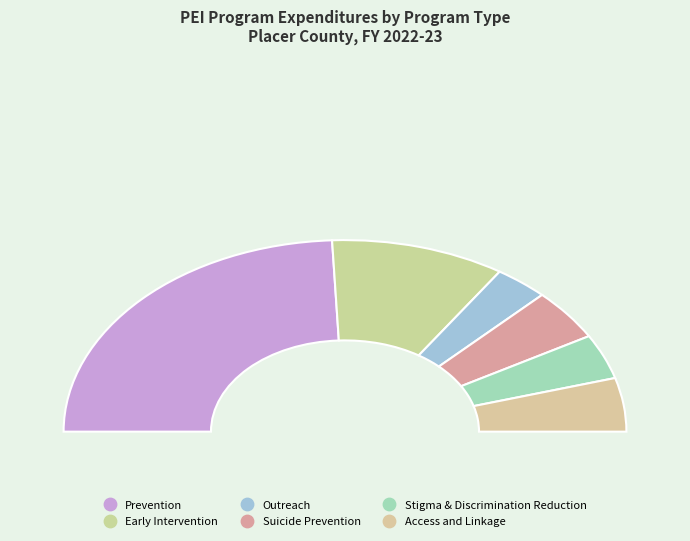

Which has a higher value, Prevention or Access and Linkage?

Prevention